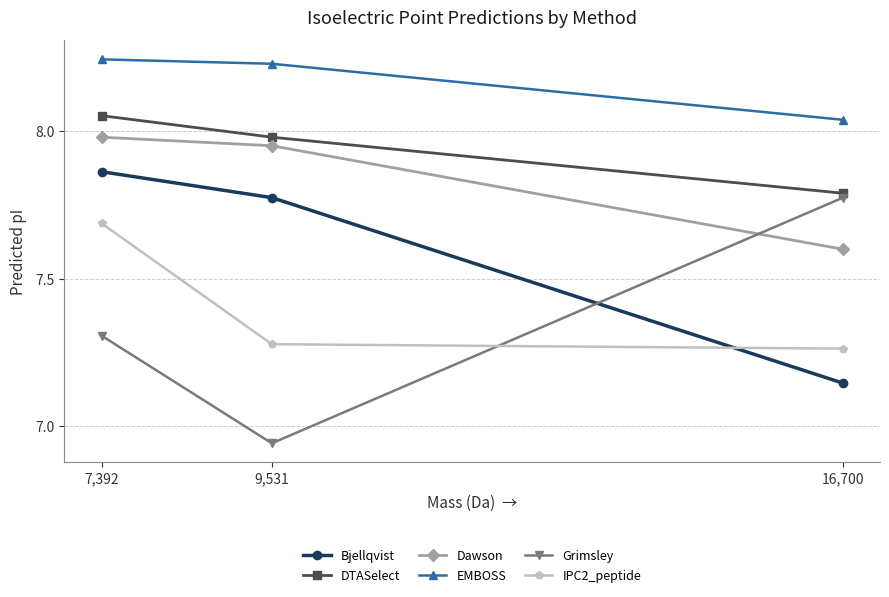

What is the difference between the Bjellqvist values at 9,531 and 7,392?

0.1